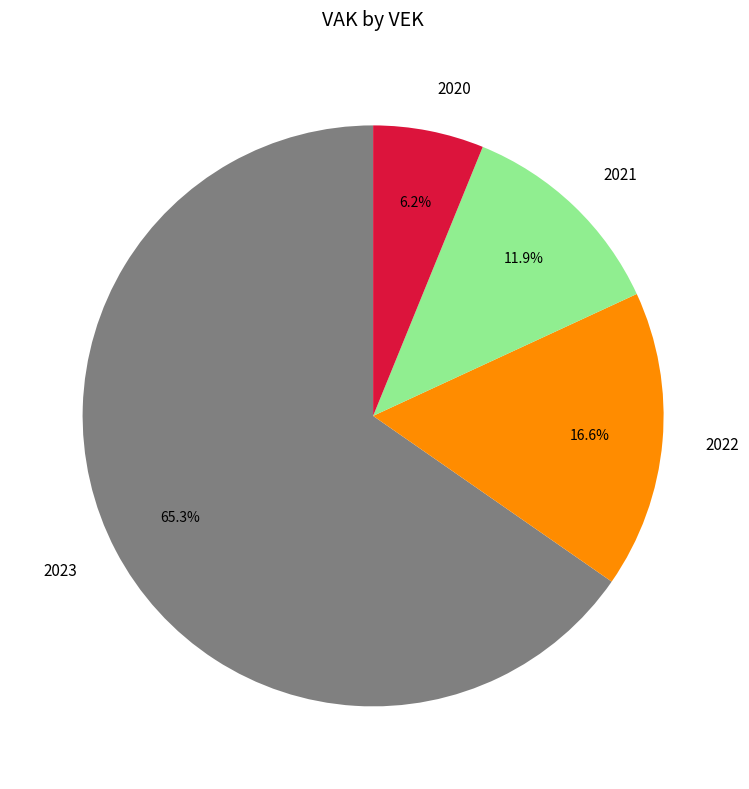

Rank the categories by value from highest to lowest.

2023, 2022, 2021, 2020